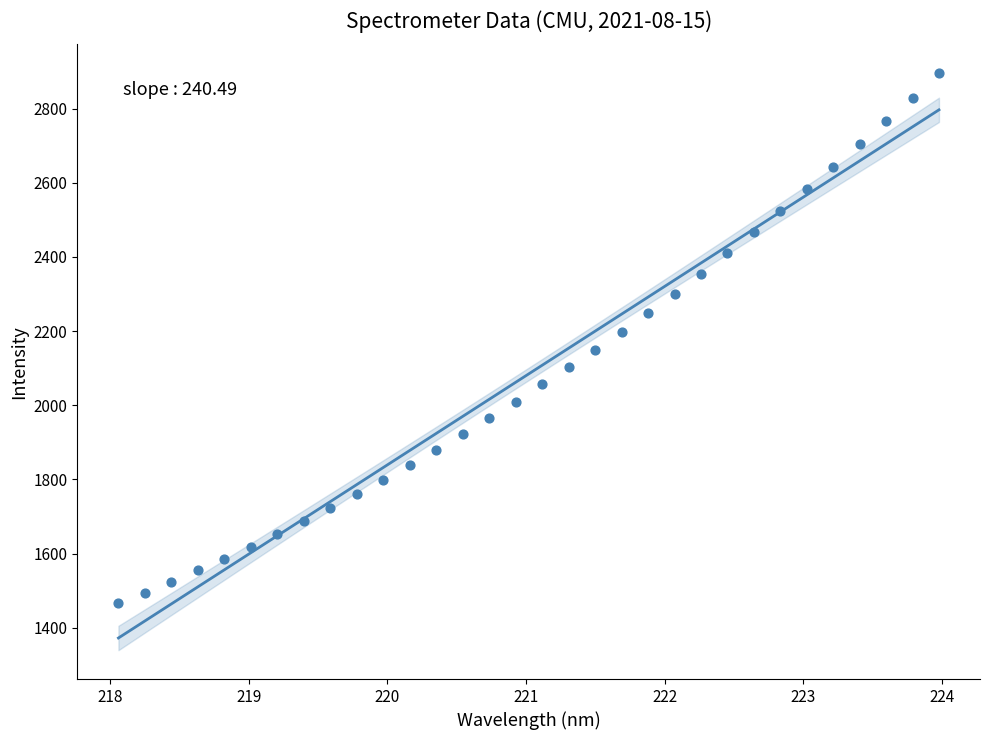

What is the range of Y values (max minus min)?

1428.3